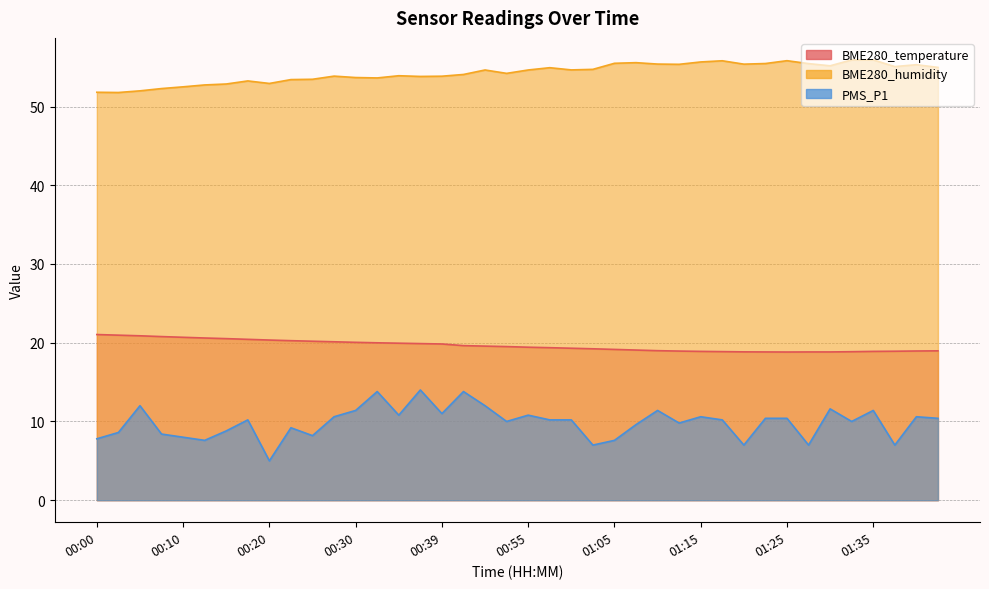

Which category has the lowest value in the PMS_P1 series?

00:20